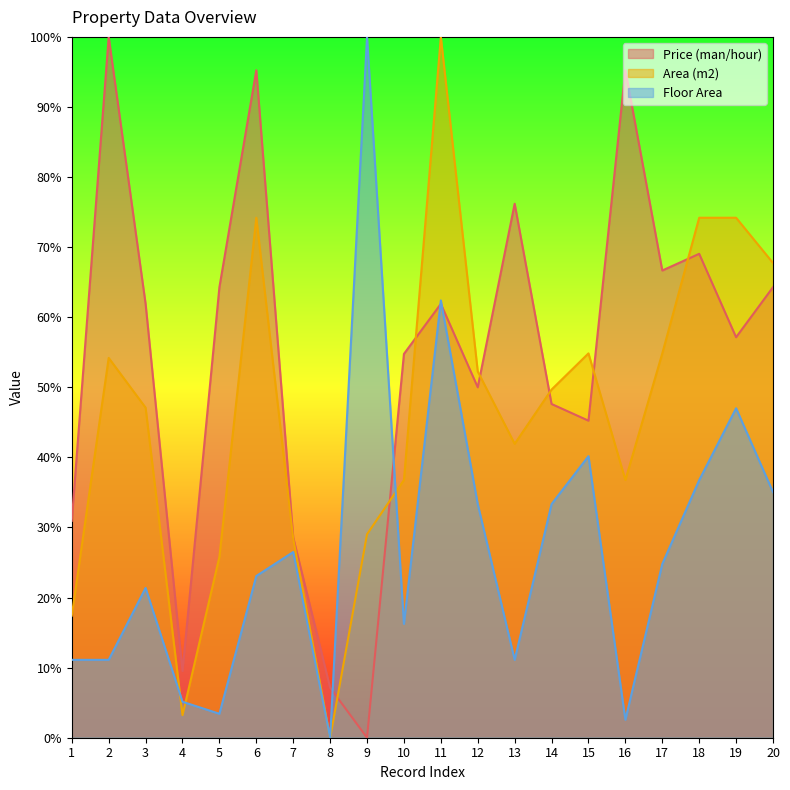

True or false: Area (m2) has a value of 0.4 at 16.

True